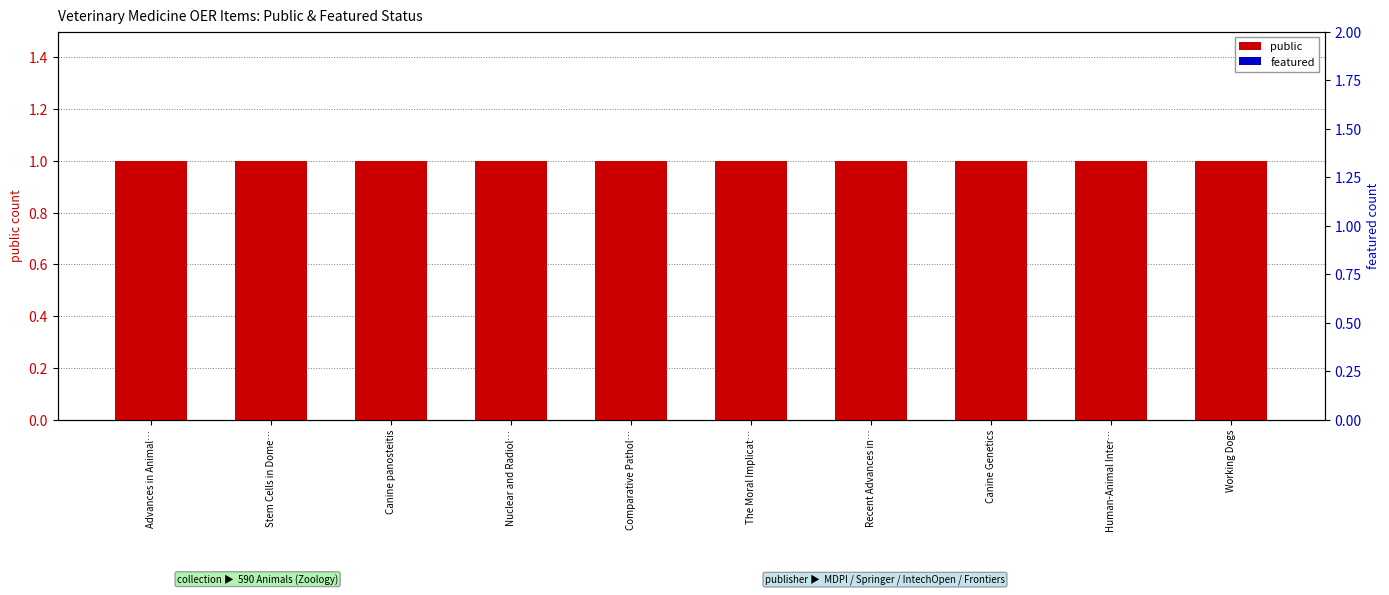

The value of featured at Canine panosteitis is 0. True or false?

True